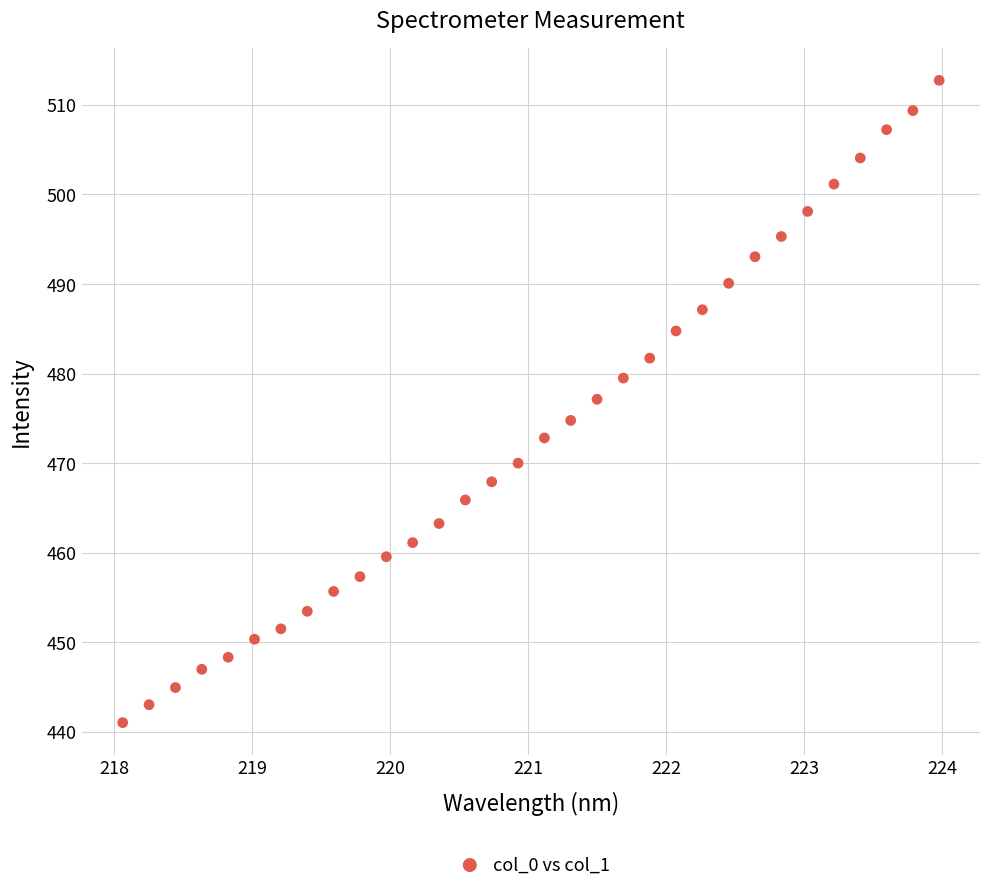

What is the range of X values (max minus min)?

5.9